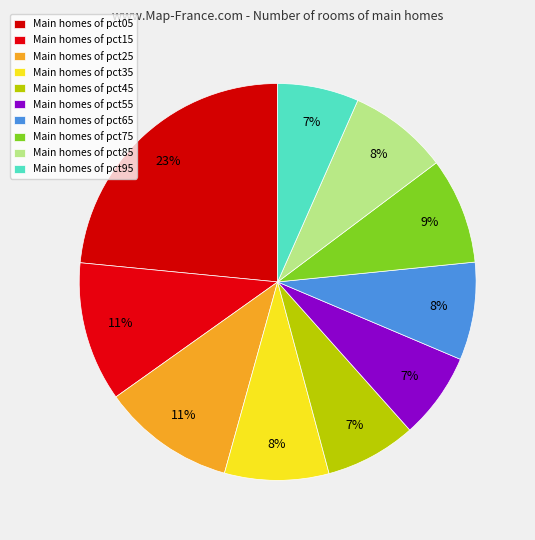

Rank the categories by value from lowest to highest.

pct95, pct55, pct45, pct65, pct85, pct35, pct75, pct25, pct15, pct05